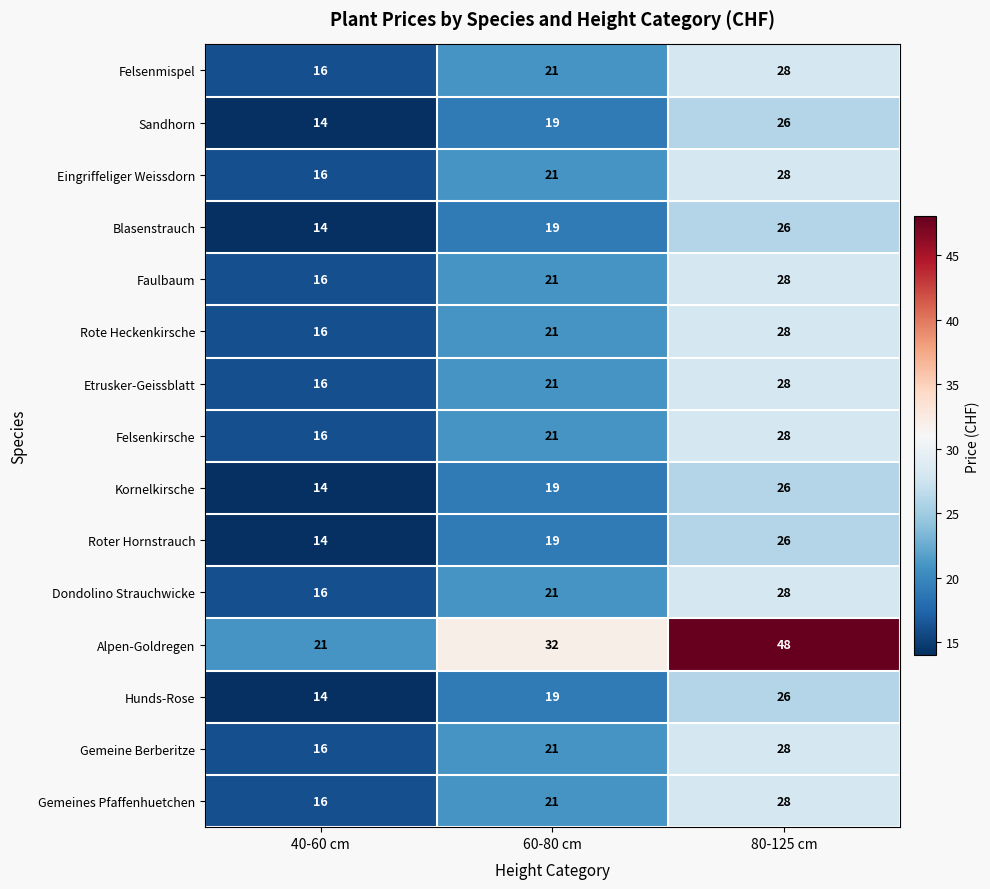

What is the difference between the second highest and minimum values in the Felsenkirsche series?

5